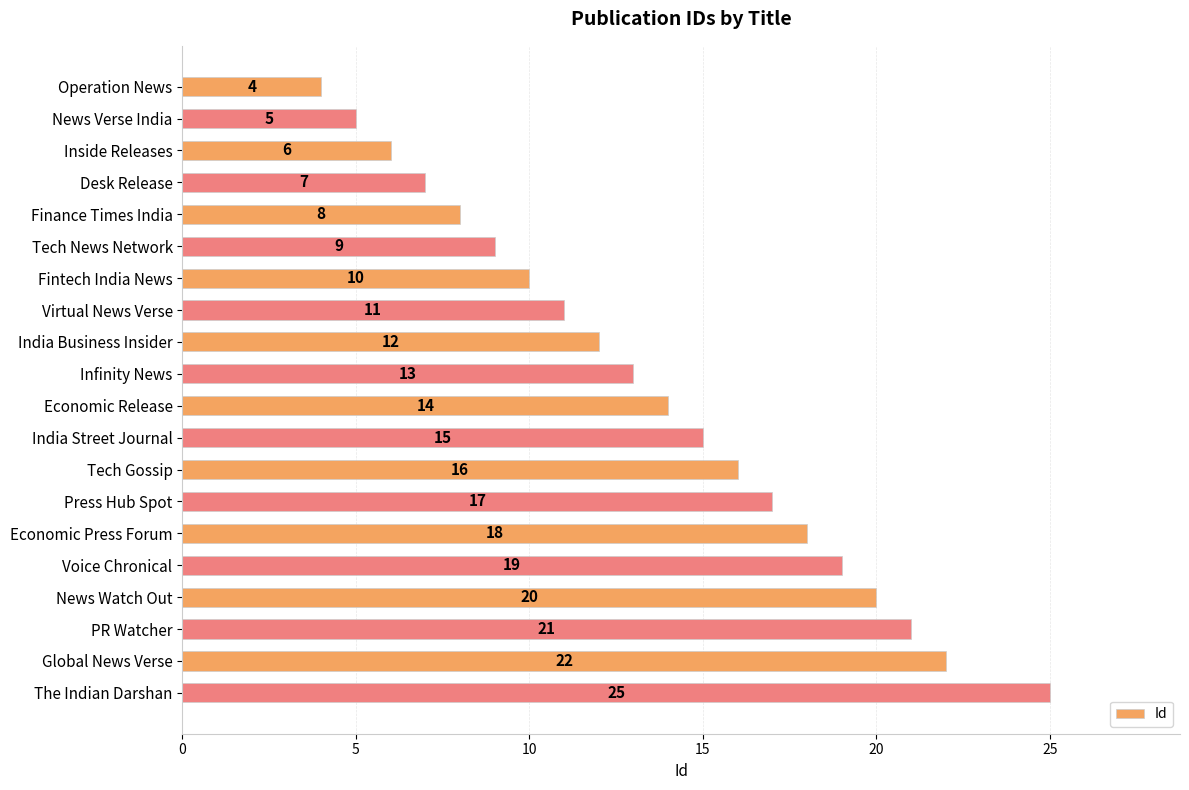

Is it true that the value at Tech Gossip is 16?

True